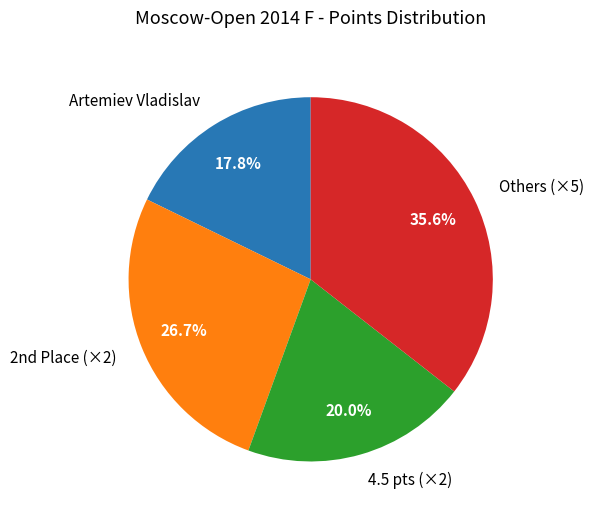

Is Artemiev Vladislav the majority of the pie?

No